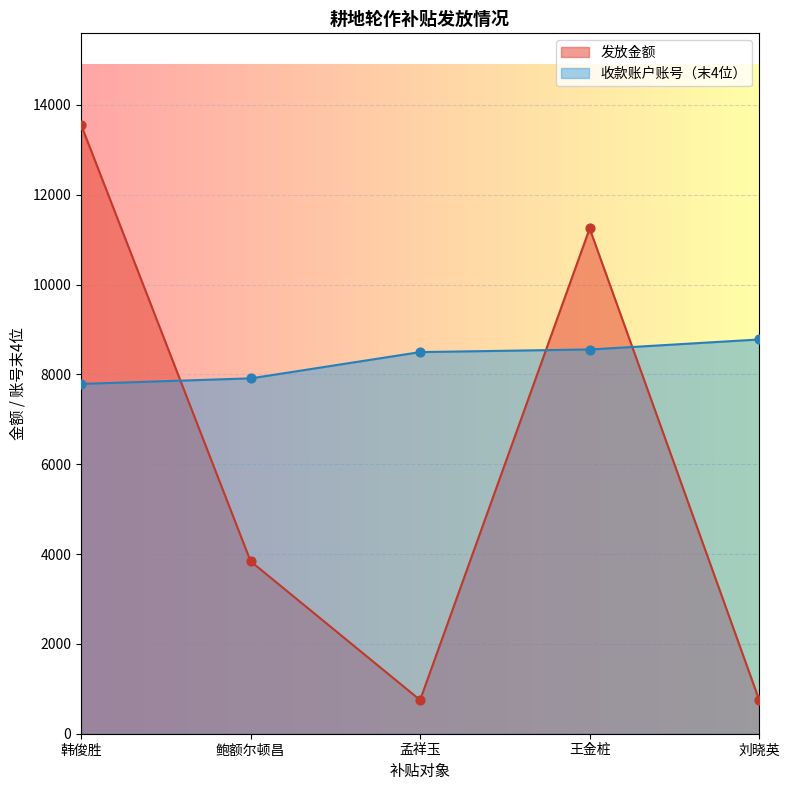

What is the total value across all series at 王金桩?

19804